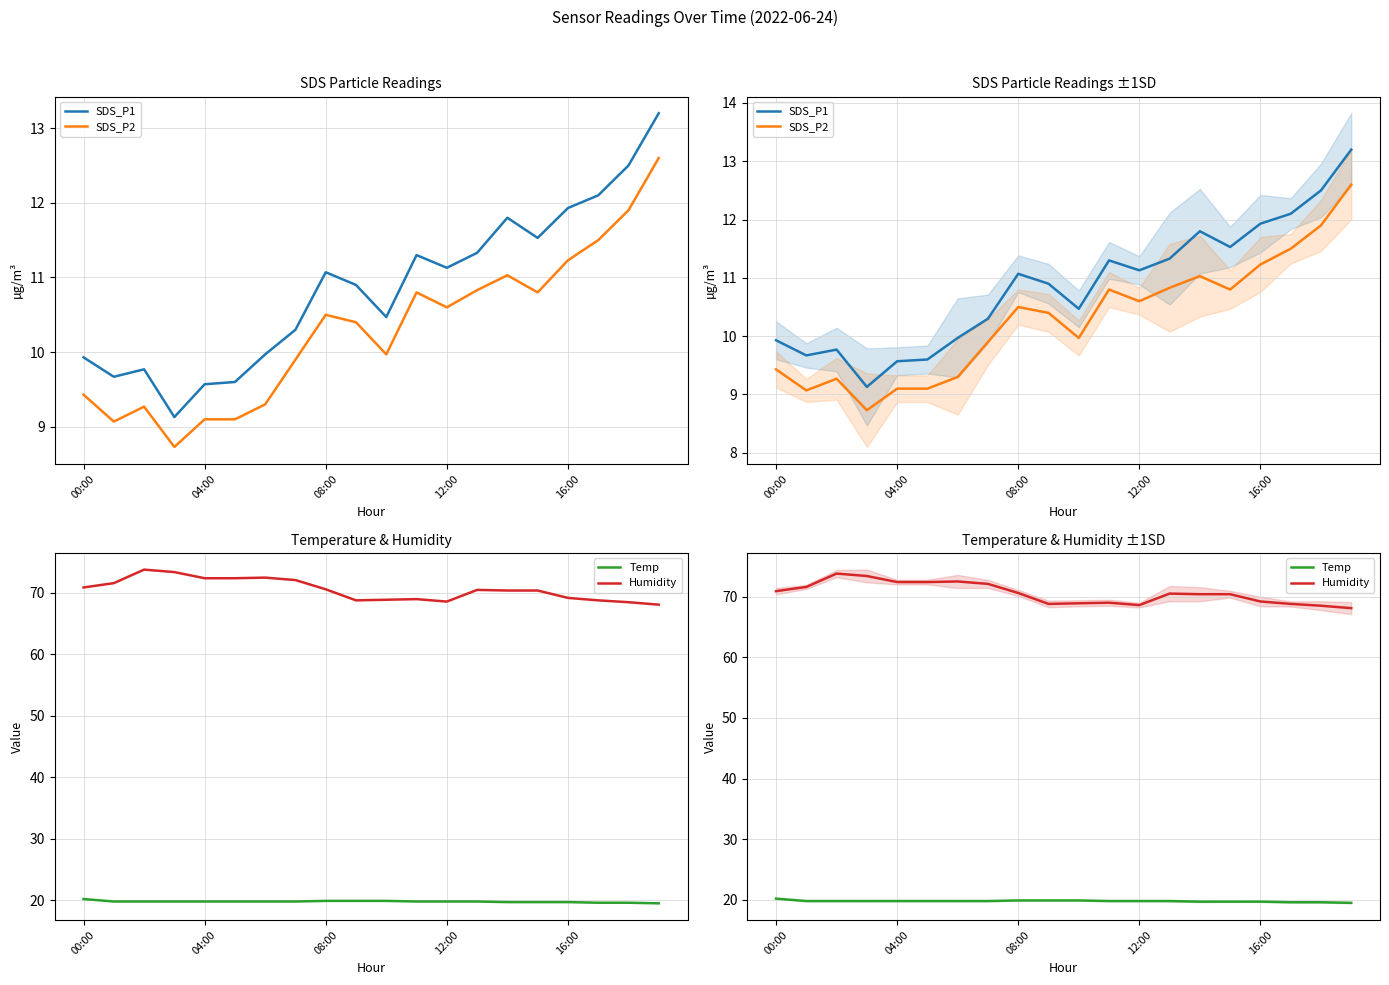

What is the maximum value for Temp?

20.2